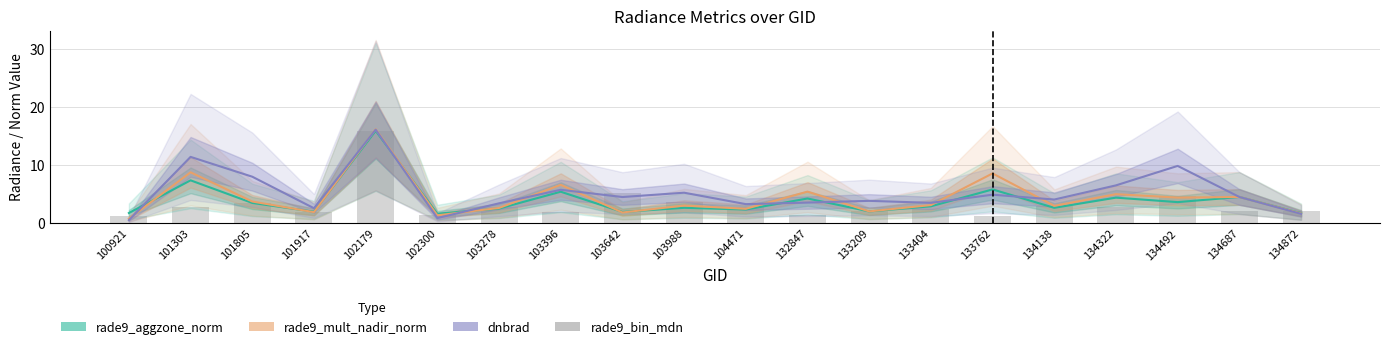

How many distinct data groups are displayed?

4